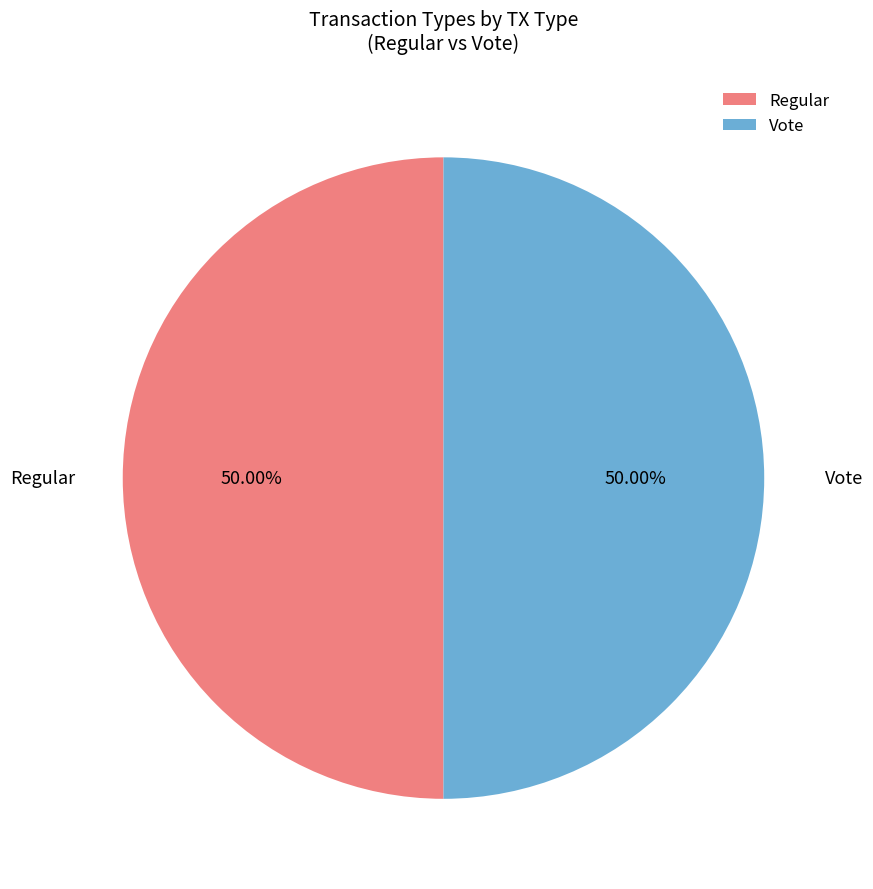

Is the sum of Regular and Vote greater than half?

Yes